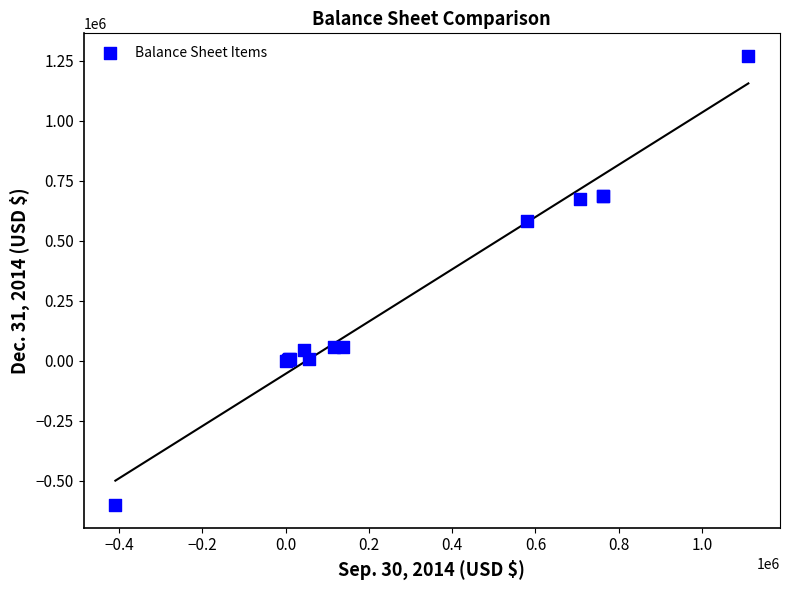

What Y value in the scatter plot is closest to 335478?

582427